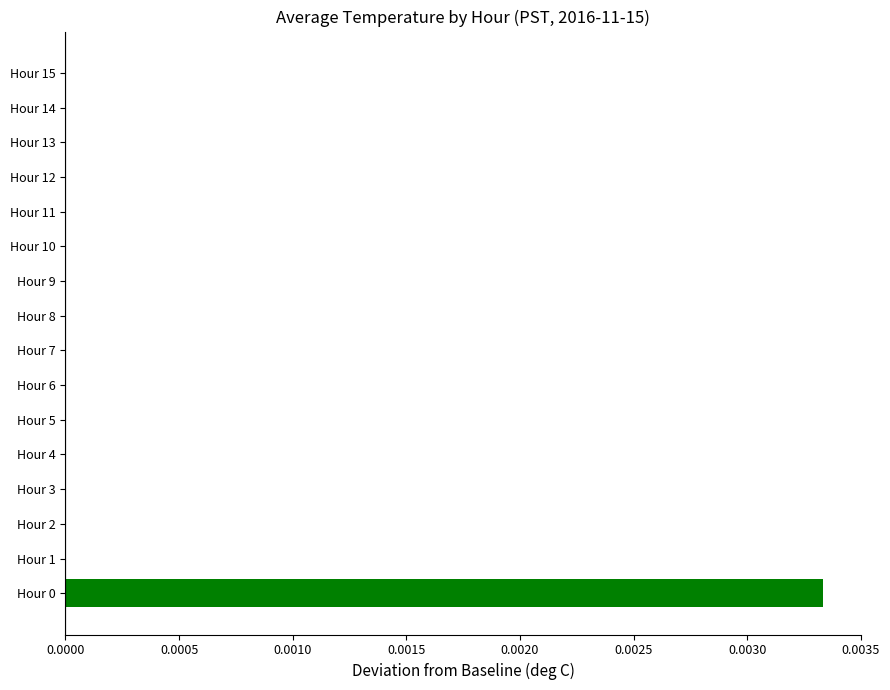

True or false: the data shows 0.0 at Hour 9.

True